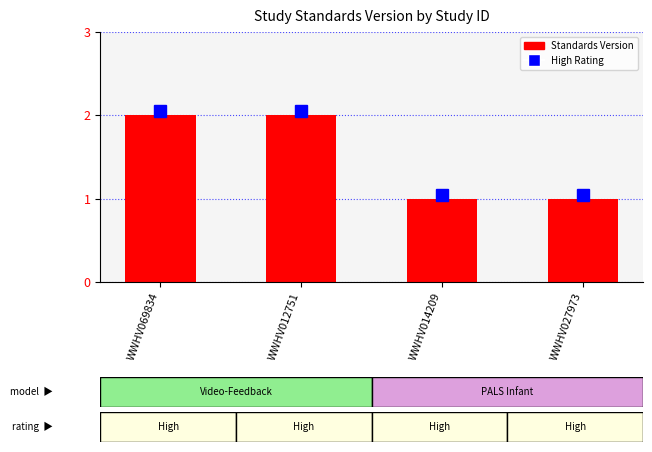

What is the sum of the values at WWHV014209 and WWHV069834?

3